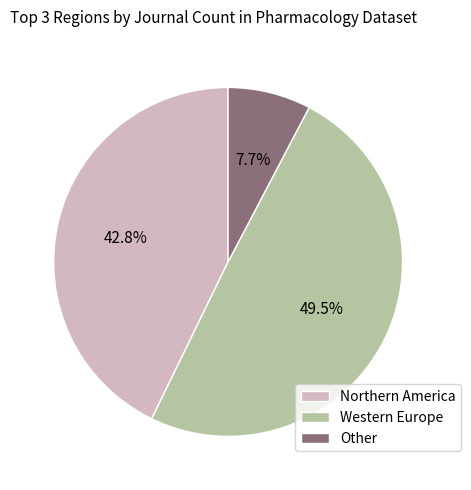

Rank the categories by value from highest to lowest.

Western Europe, Northern America, Other